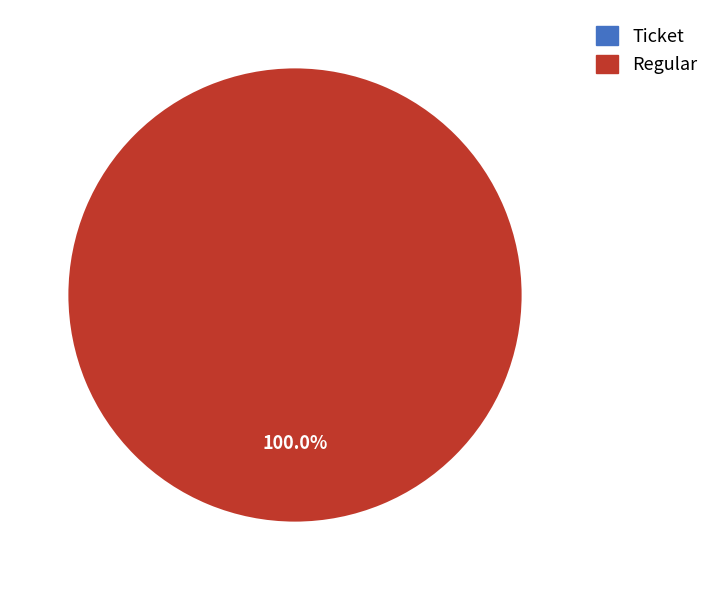

Which category accounts for the majority?

Regular